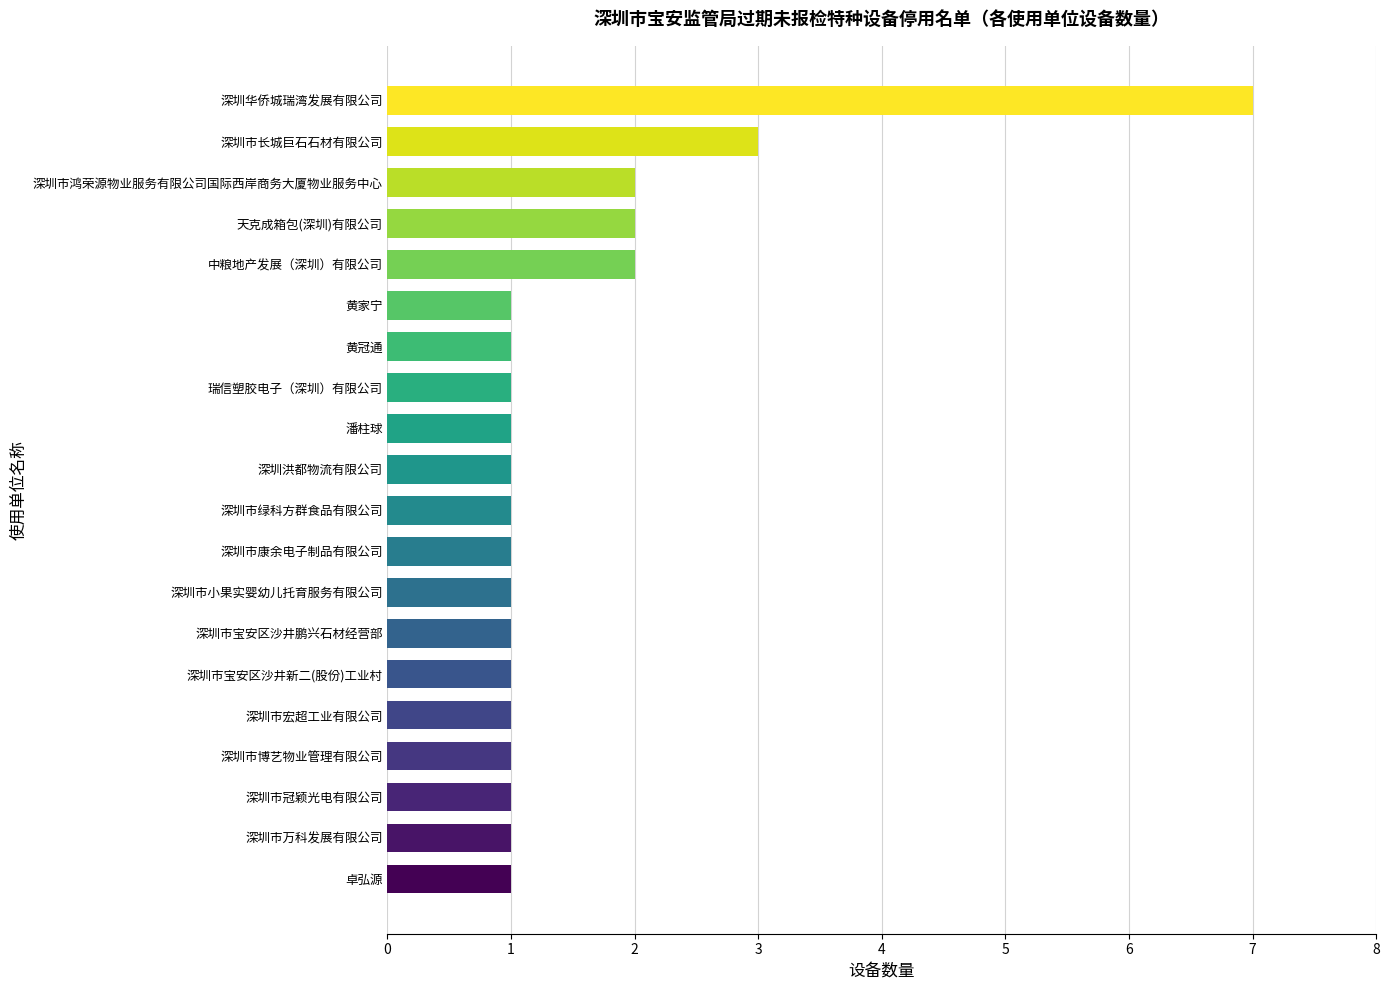

The value at 潘柱球 is 1. True or false?

True